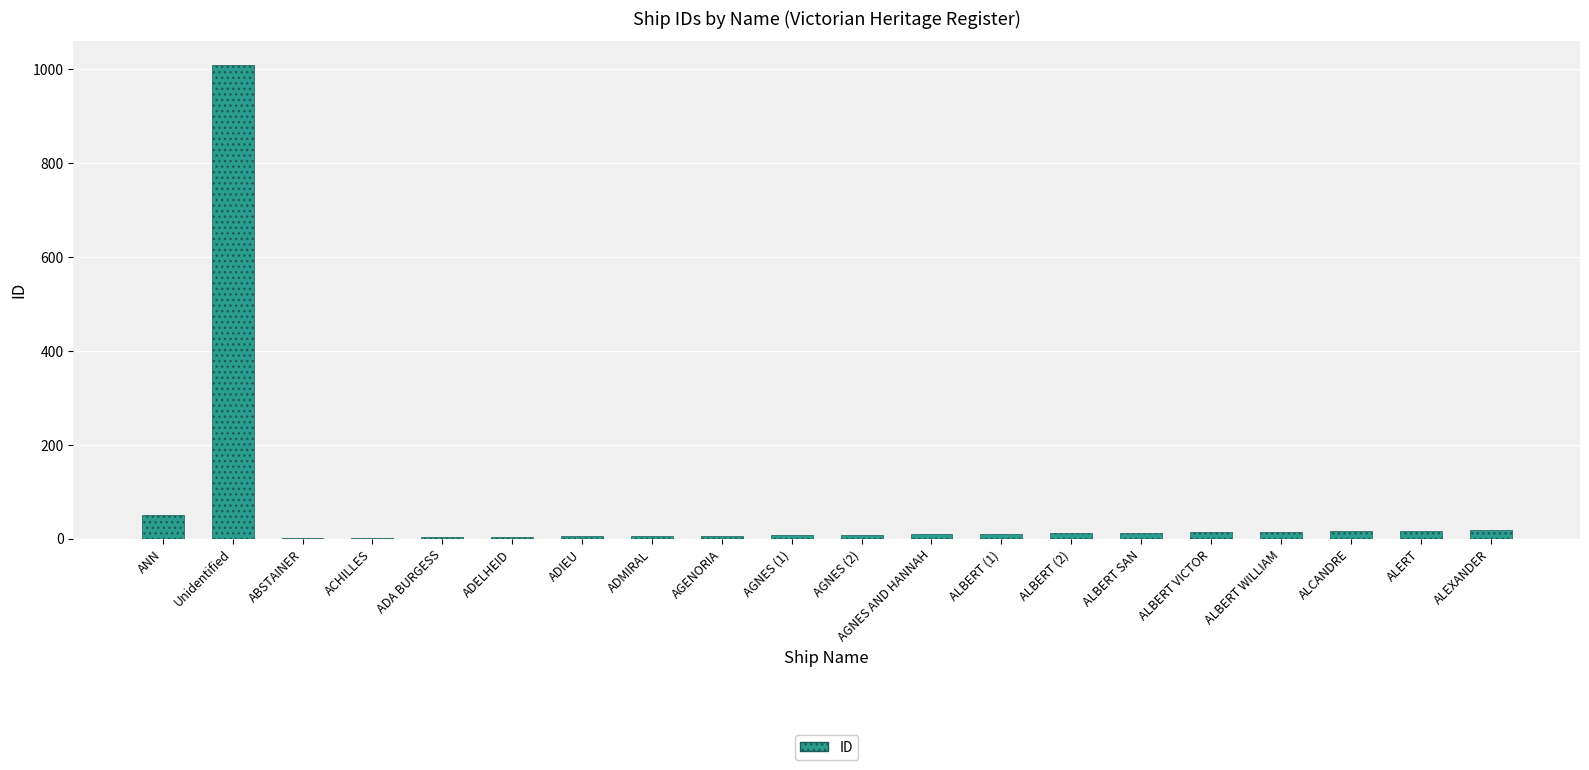

Are the bars horizontal?

No